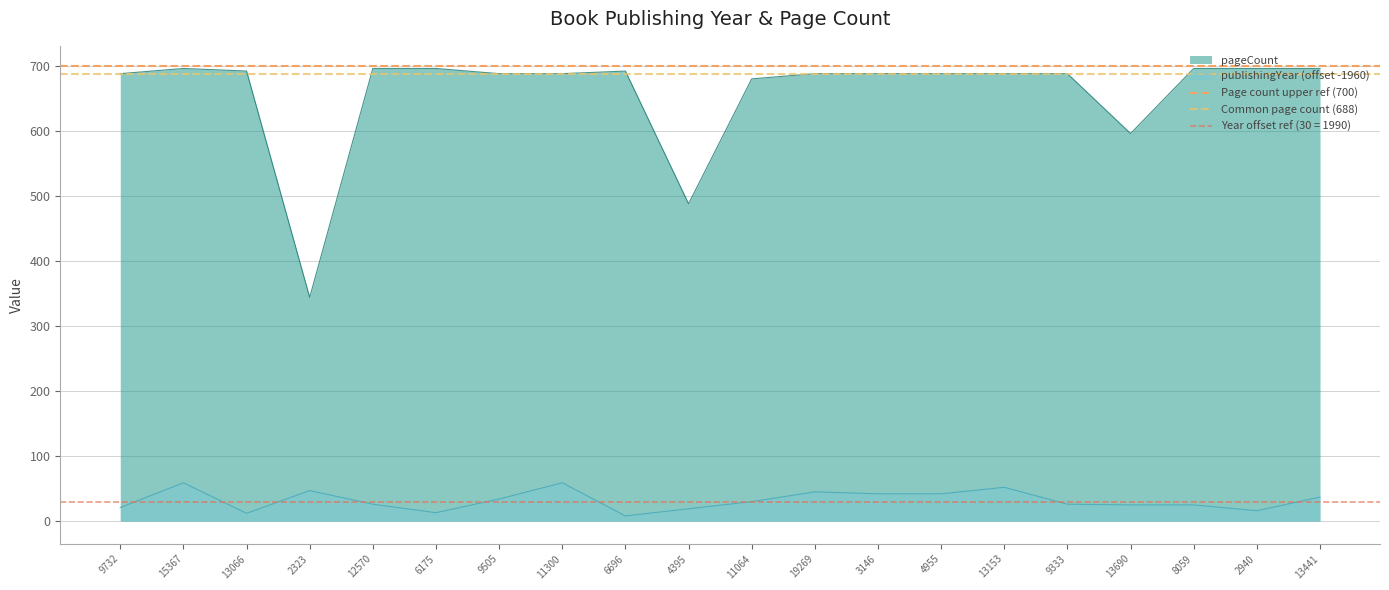

How many distinct data groups are displayed?

2